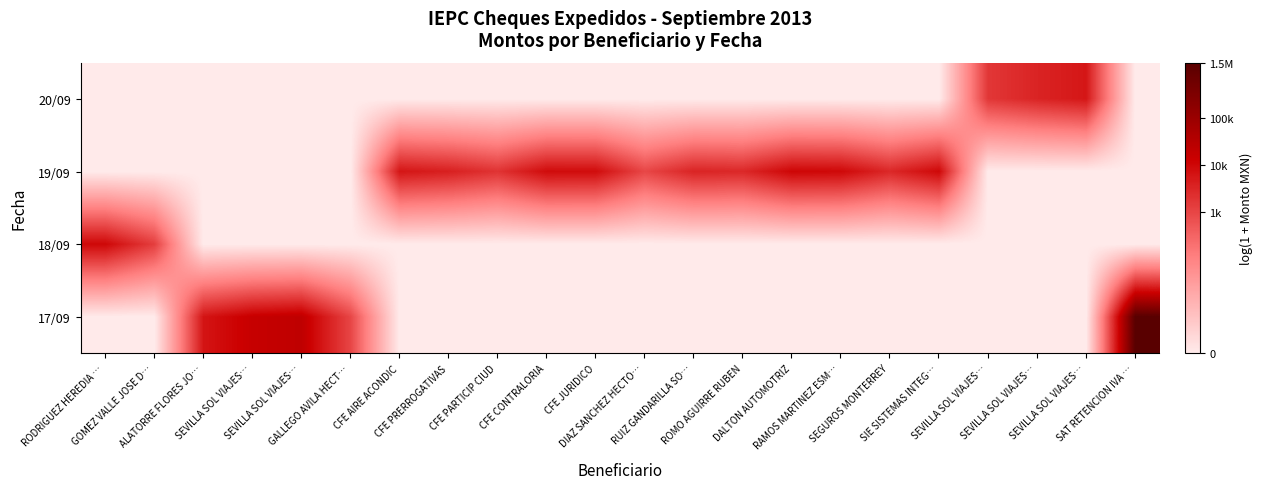

Which label corresponds to the smallest value in the chart?

RODRIGUEZ HEREDIA …